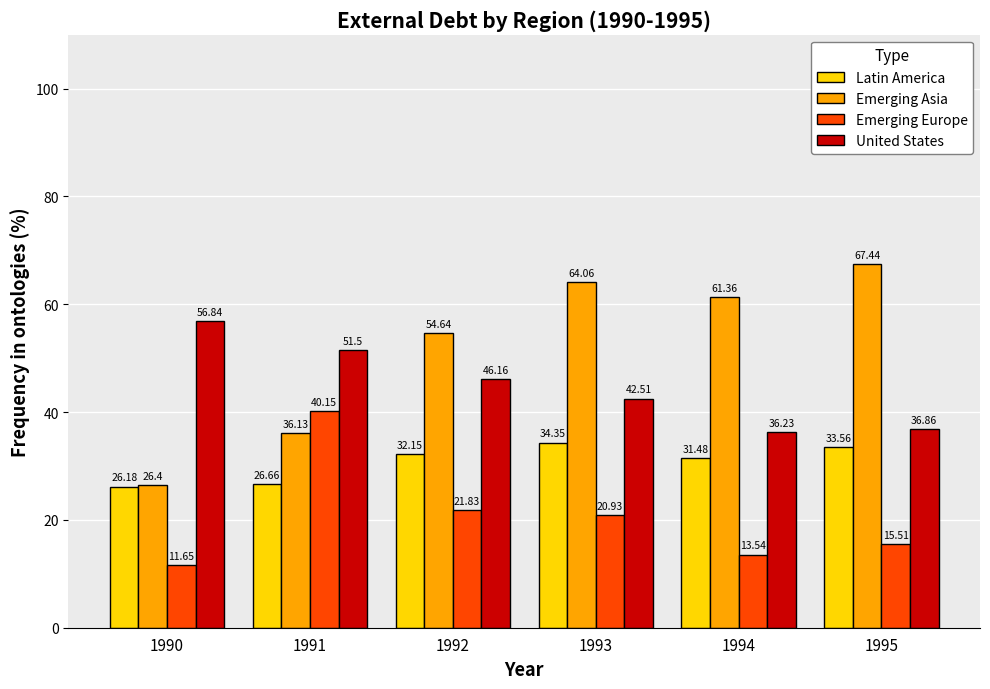

Which category has the highest value across all series?

1995